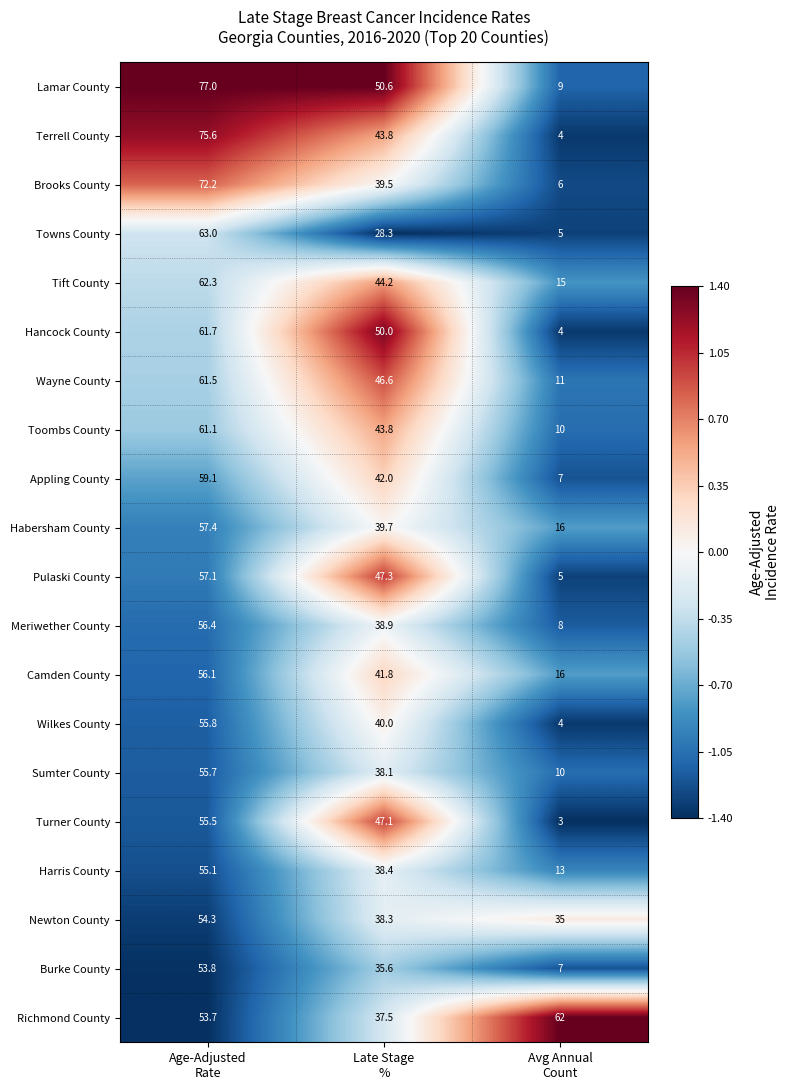

What is the sum of all Habersham County values?

113.1